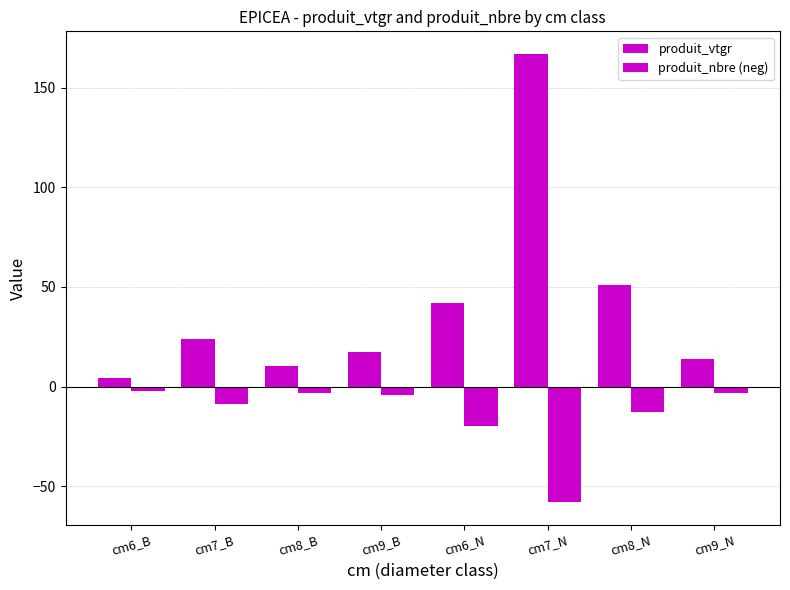

Which series has the widest spread of values?

produit_vtgr